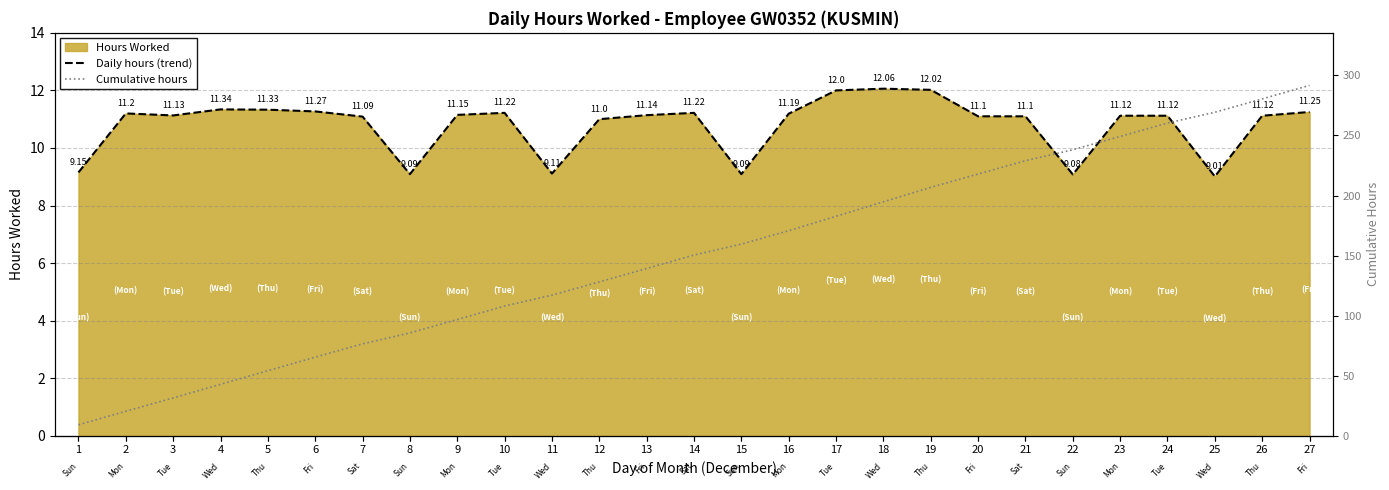

The value of Daily hours (trend) at 1 is 1.9. True or false?

False